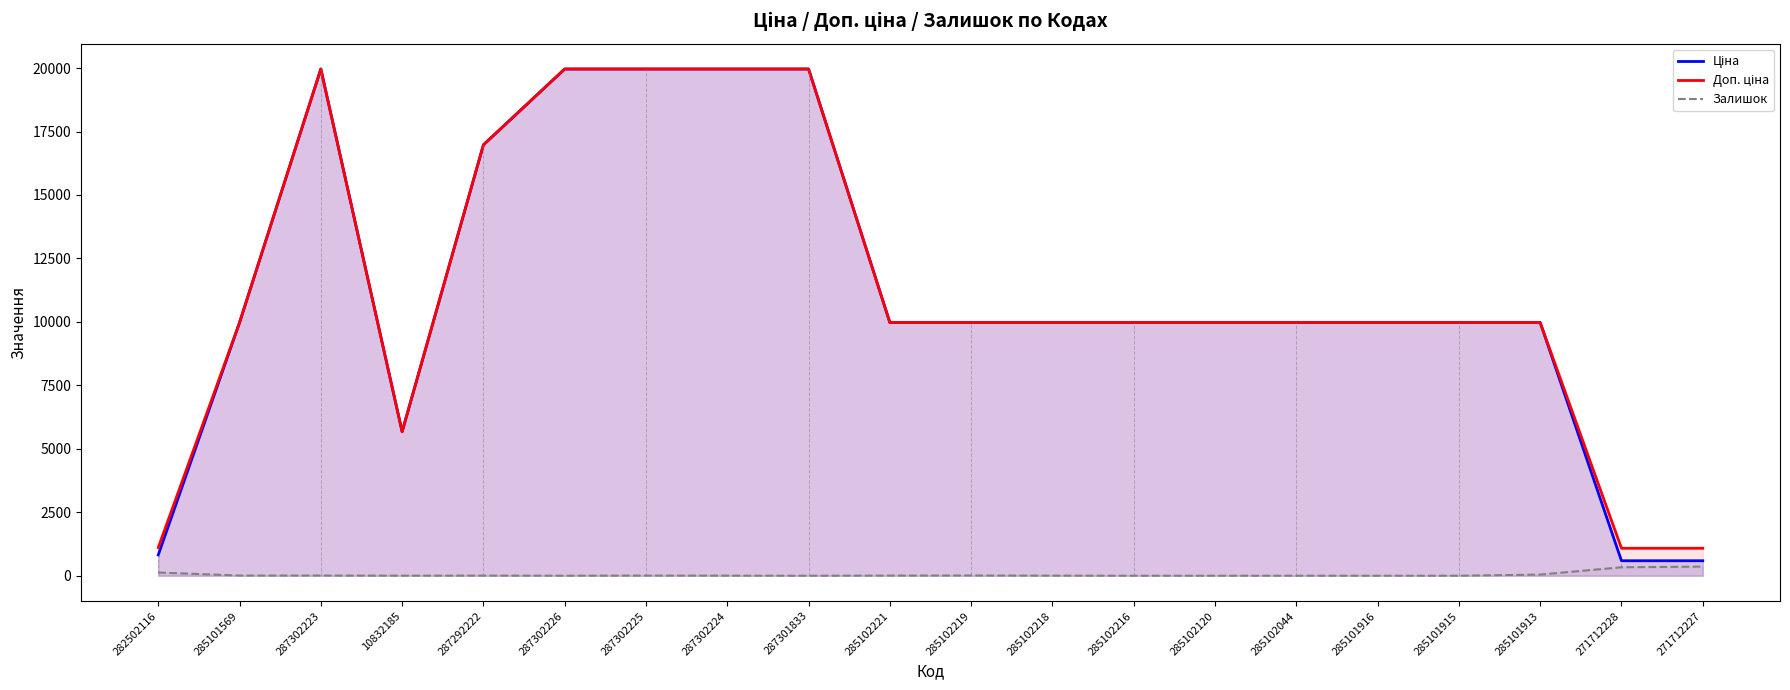

True or false: Ціна and Доп. ціна intersect in this chart.

False